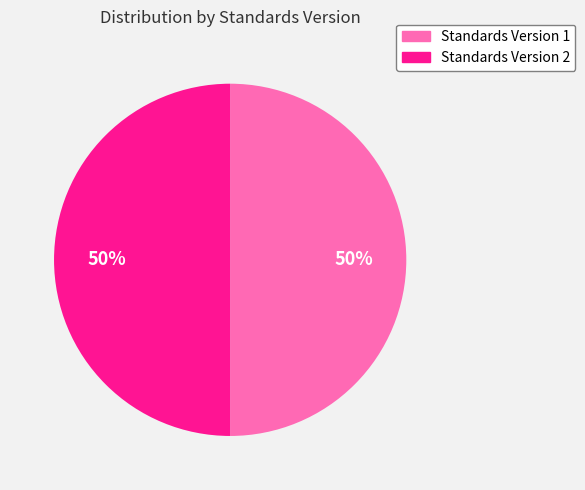

What is the ratio of the value at Standards Version 1 to the value at Standards Version 2?

1.0